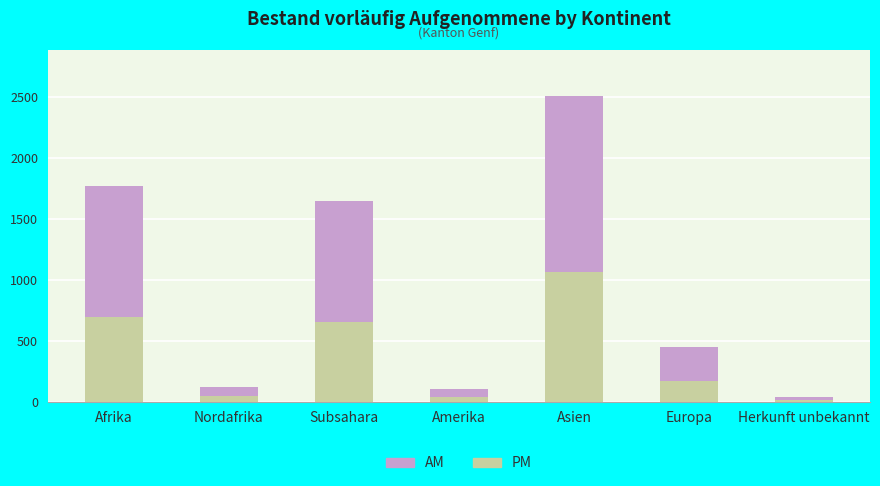

True or false: PM has a value of 344 at Afrika.

False